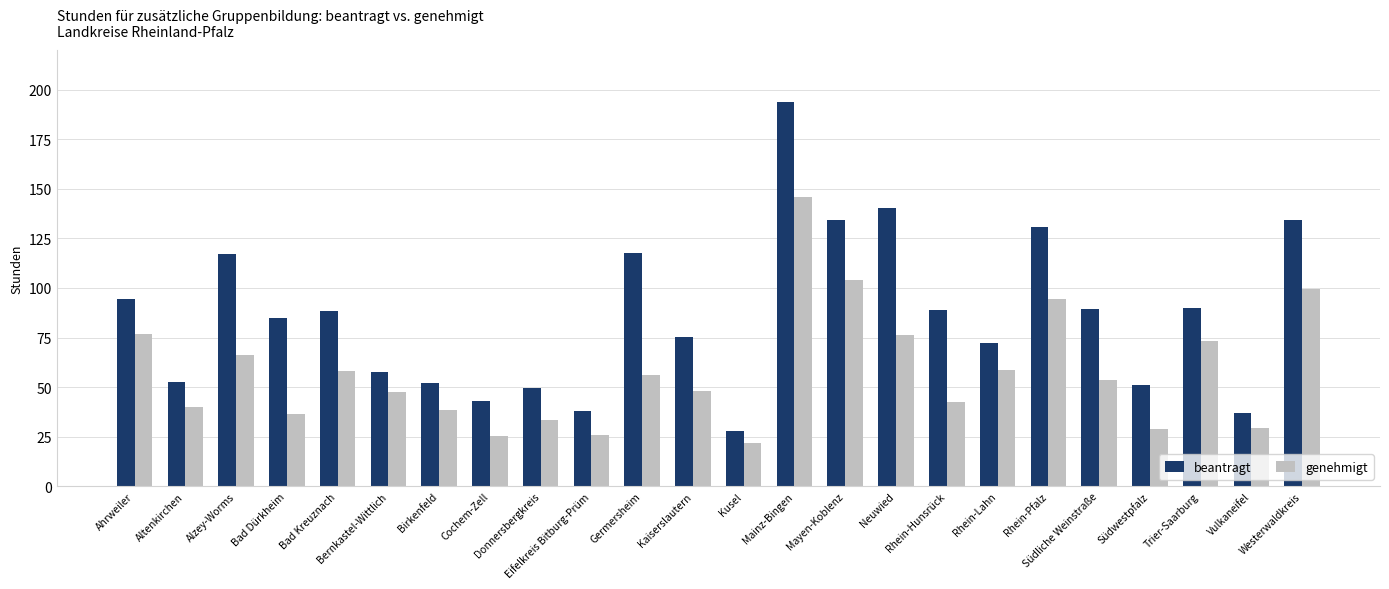

Which series has the largest range (max minus min)?

beantragt